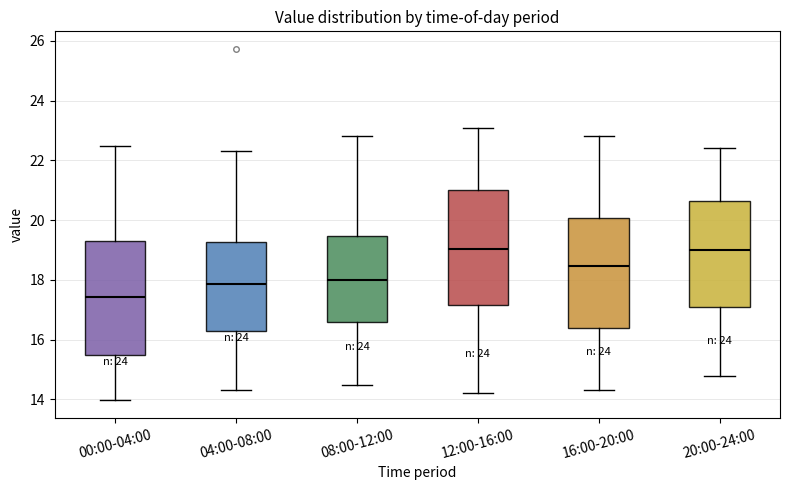

Where does the lower whisker of the box for 04:00-08:00 end on the y-axis? The values are not printed on the chart, so give them approximately, as read against the axis.

14.4